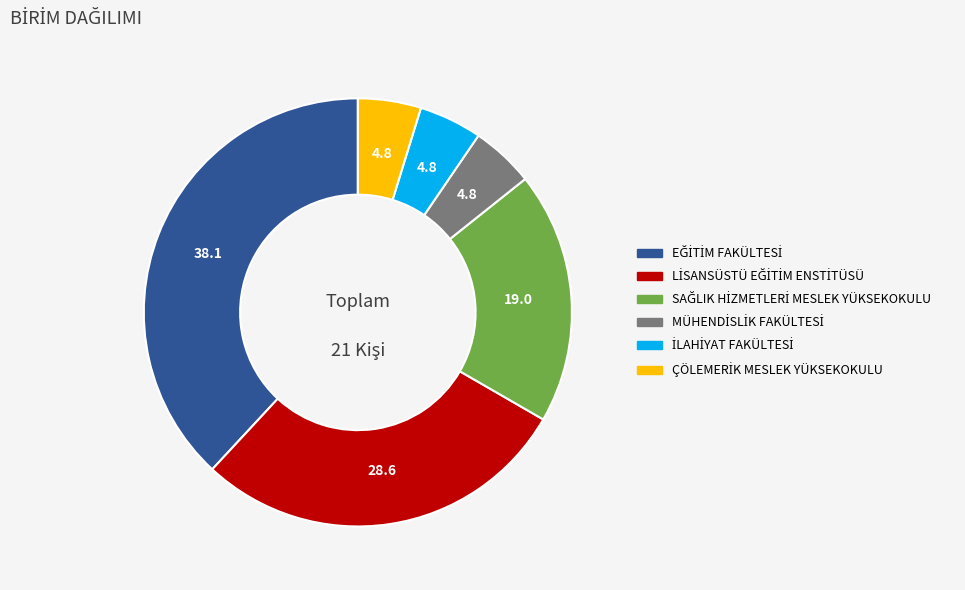

Is there a majority slice in this chart?

No